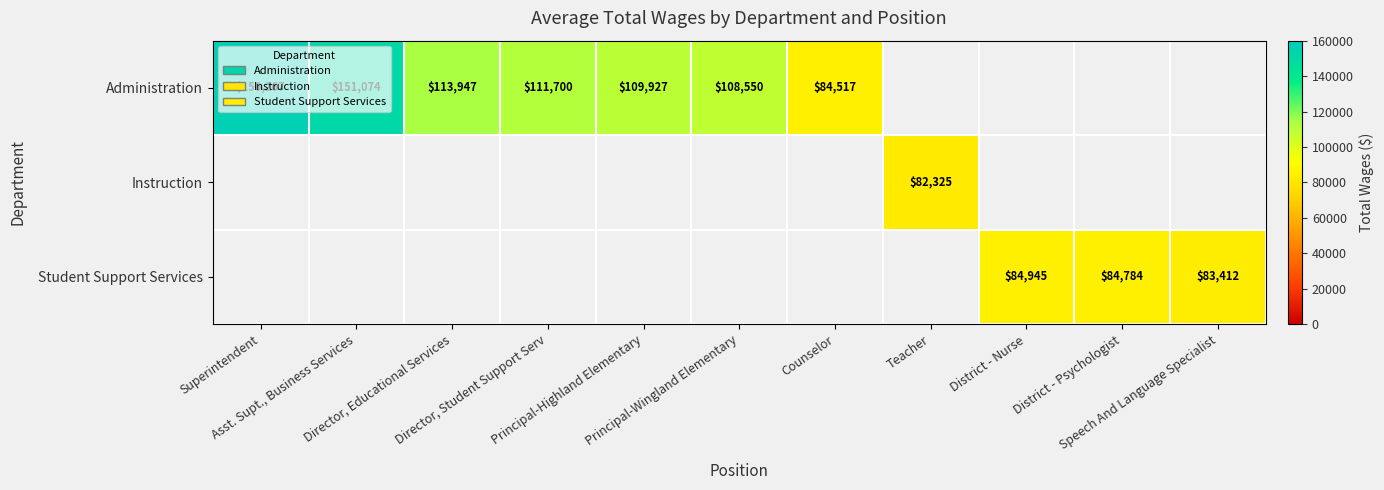

At how many categories does at least one series exceed 109242?

5